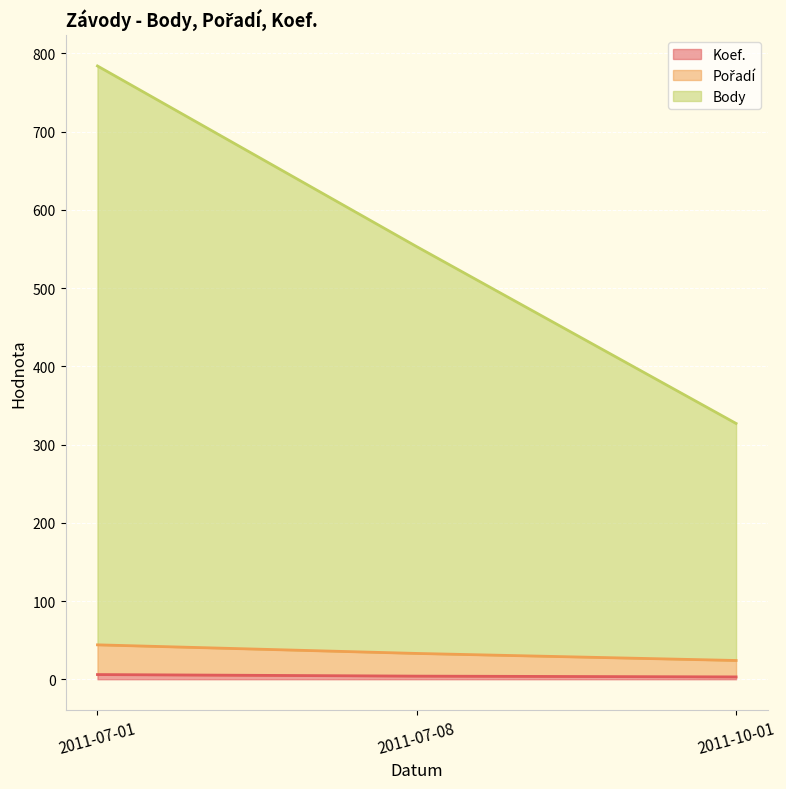

Is the value of Koef. at 2011-07-08 greater than the value of Pořadí at 2011-07-01?

No